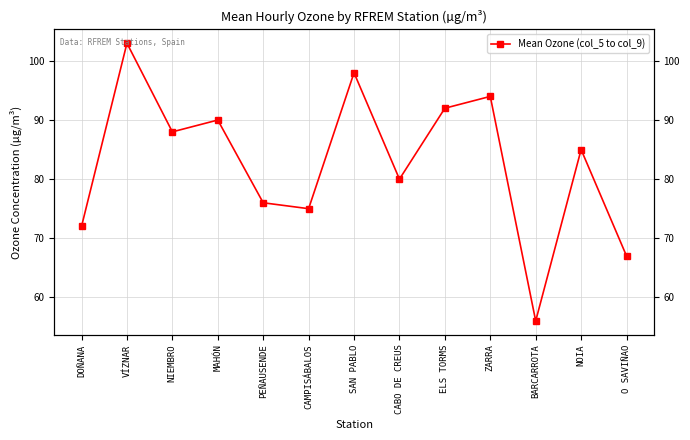

The chart shows a value of 25 at SAN PABLO. True or false?

False